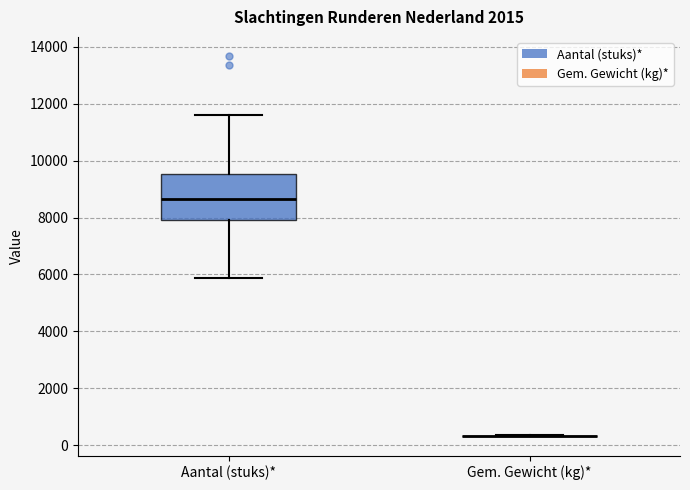

Where is the lower edge of the box for Aantal (stuks)* on the y-axis? The values are not printed on the chart, so give them approximately, as read against the axis.

8000